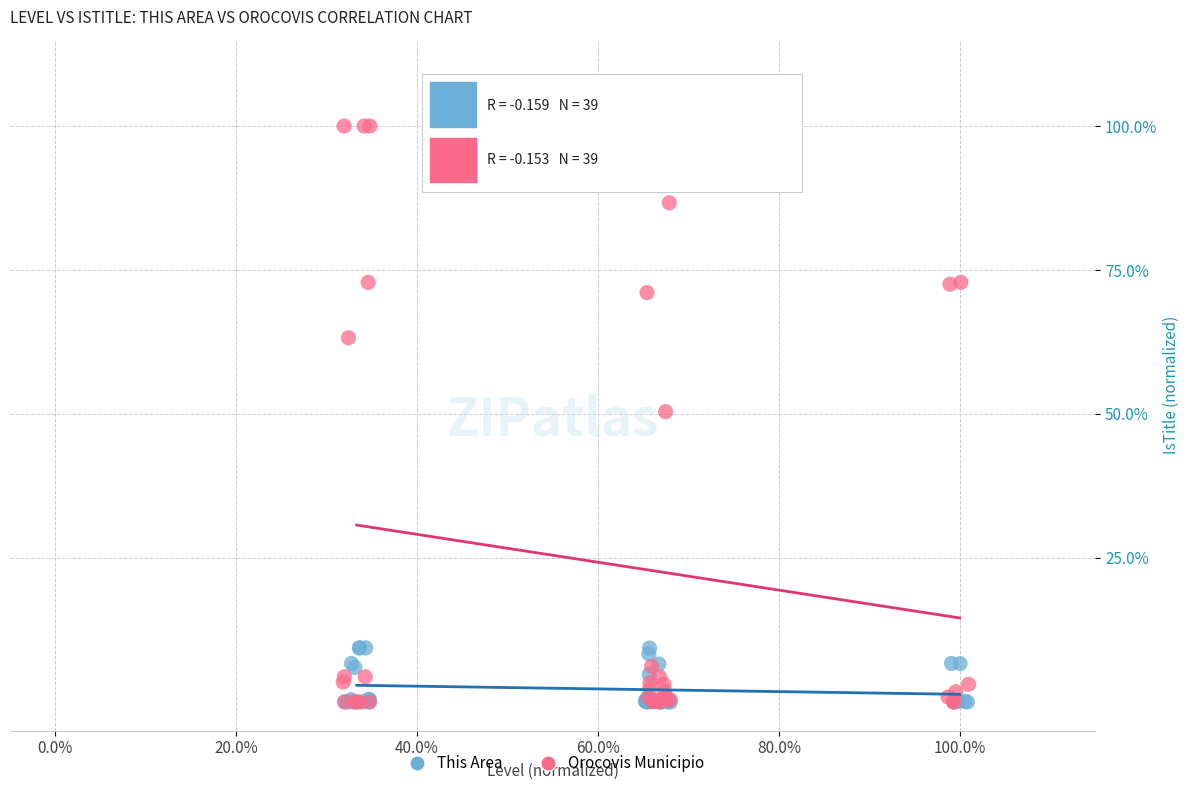

What are all the series names shown in the legend?

This Area, Orocovis Municipio